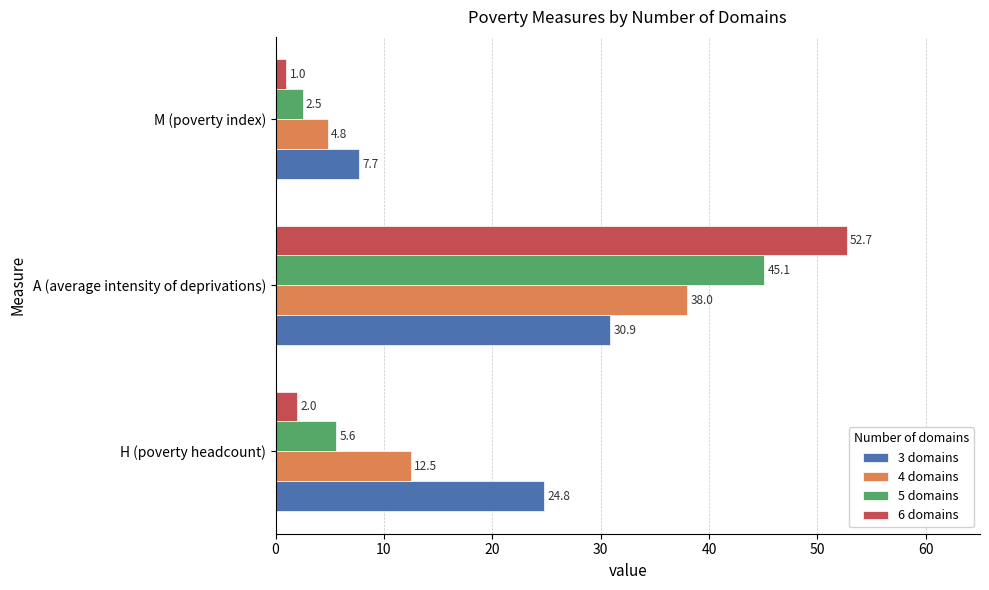

At which label is 5 domains closest to 23?

H (poverty headcount)